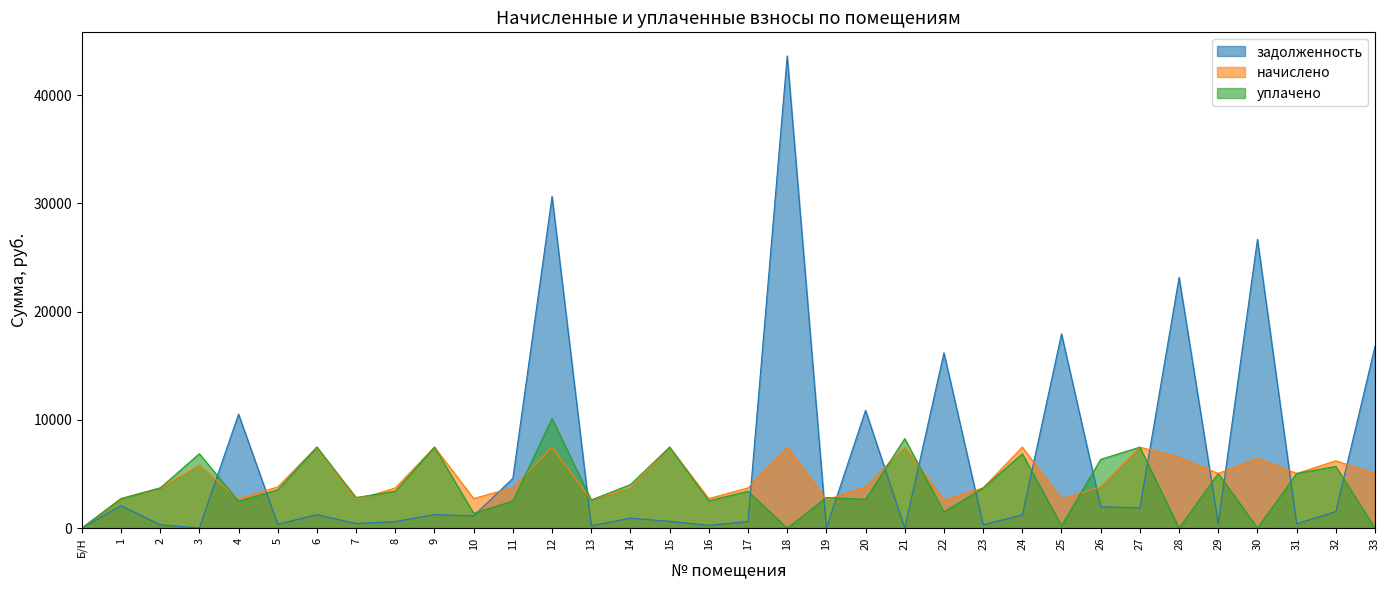

What is the difference between the maximum and second lowest values in the задолженность series?

43609.5